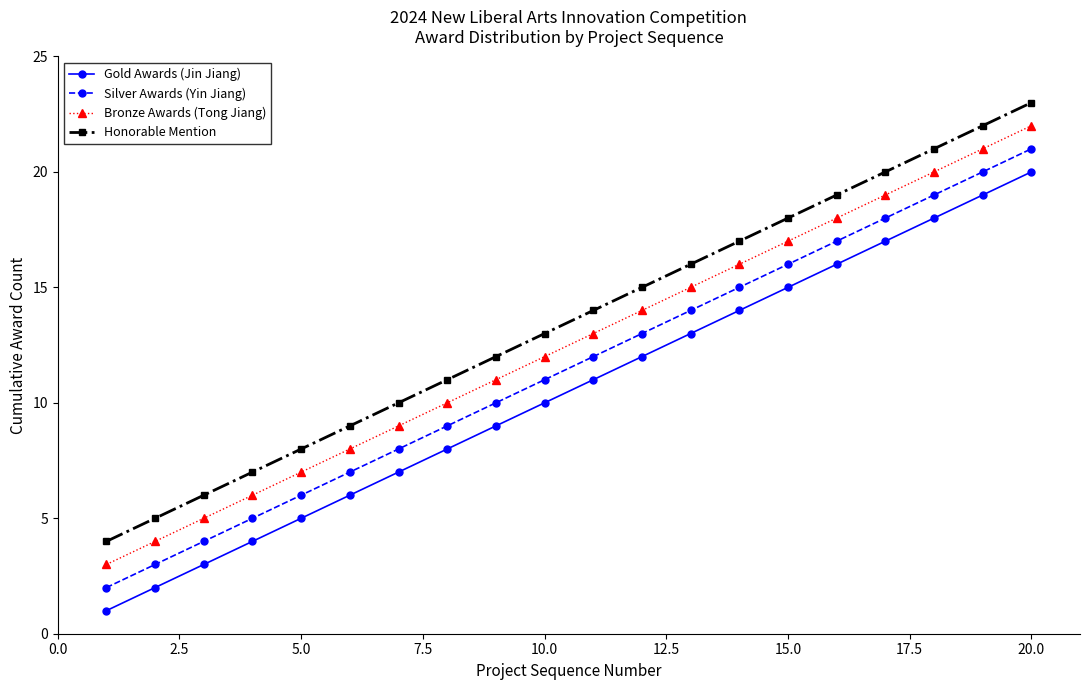

True or false: Bronze Awards (Tong Jiang) and Silver Awards (Yin Jiang) intersect in this chart.

False